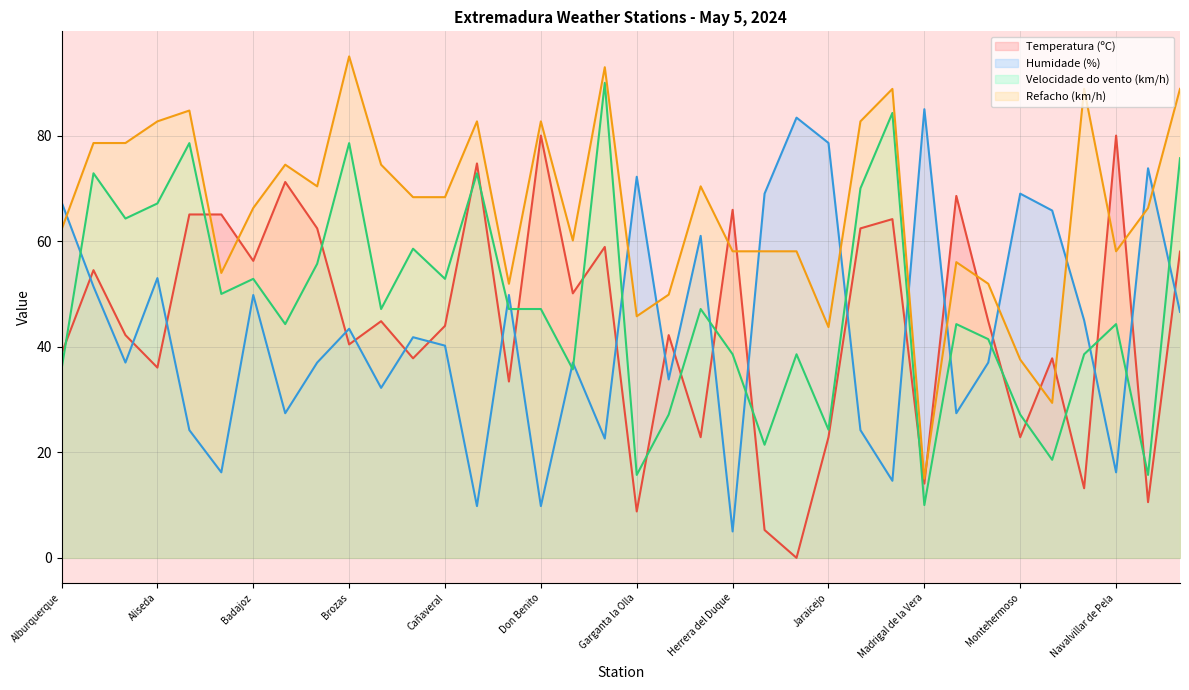

True or false: Humidade (%) has a value of 49.8 at Badajoz.

True